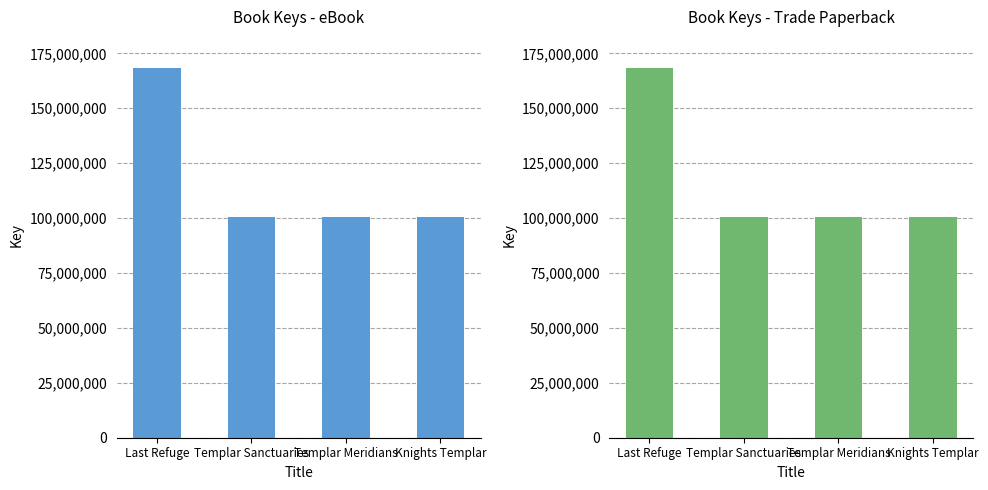

What is the label of the 3rd bar from the left?

Templar Meridians